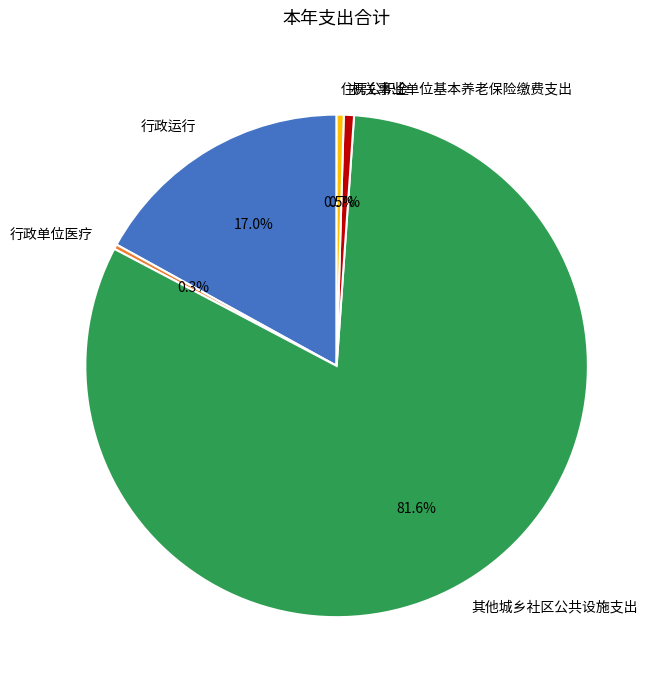

Which slice is the largest?

其他城乡社区公共设施支出